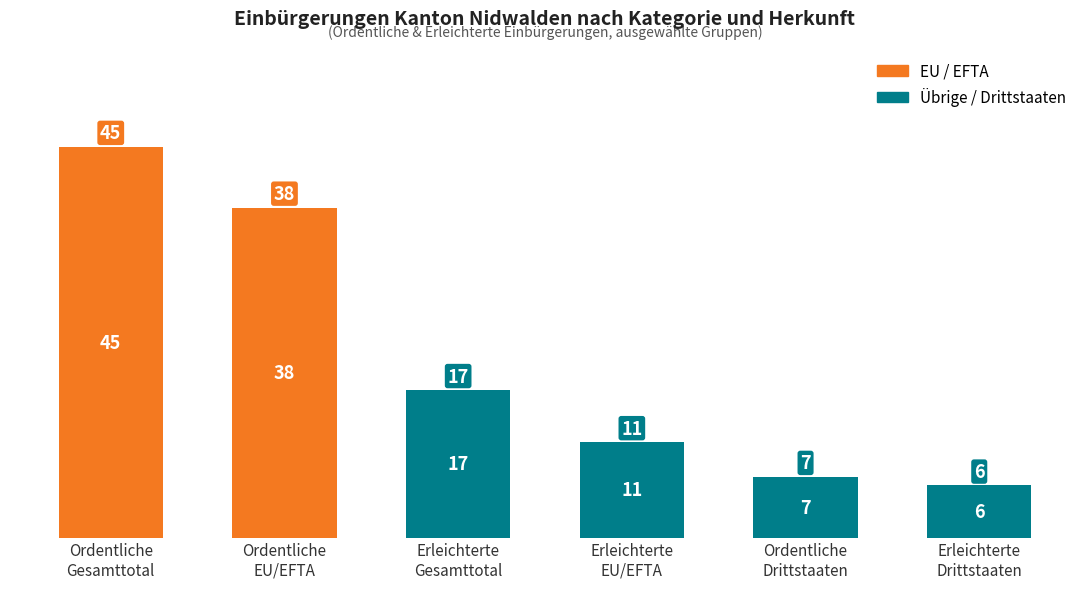

What is the change in value from Ordentliche
Gesamttotal to Erleichterte
EU/EFTA?

-34